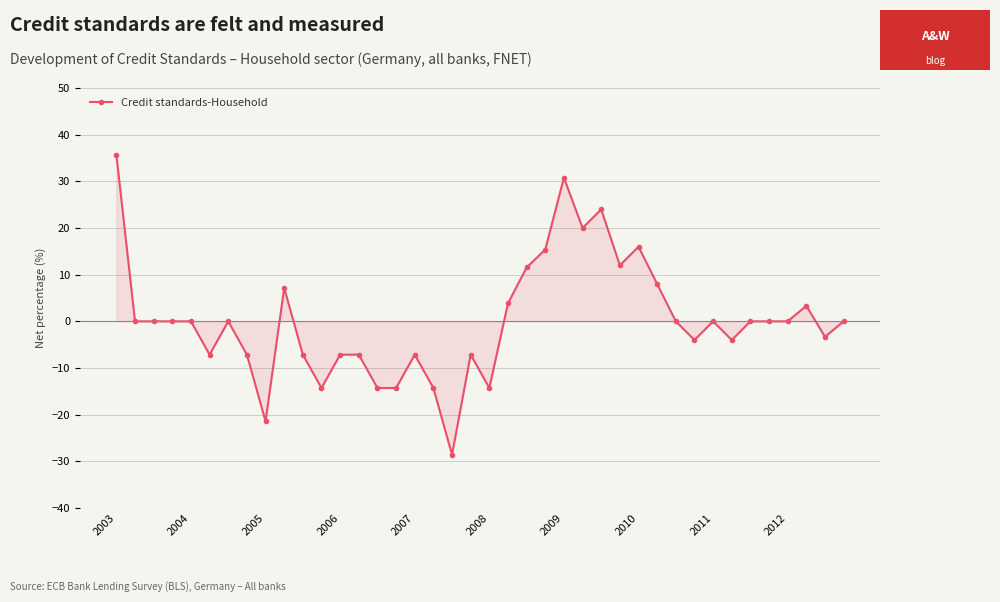

True or false: the data has more than 1 interior local peaks.

True